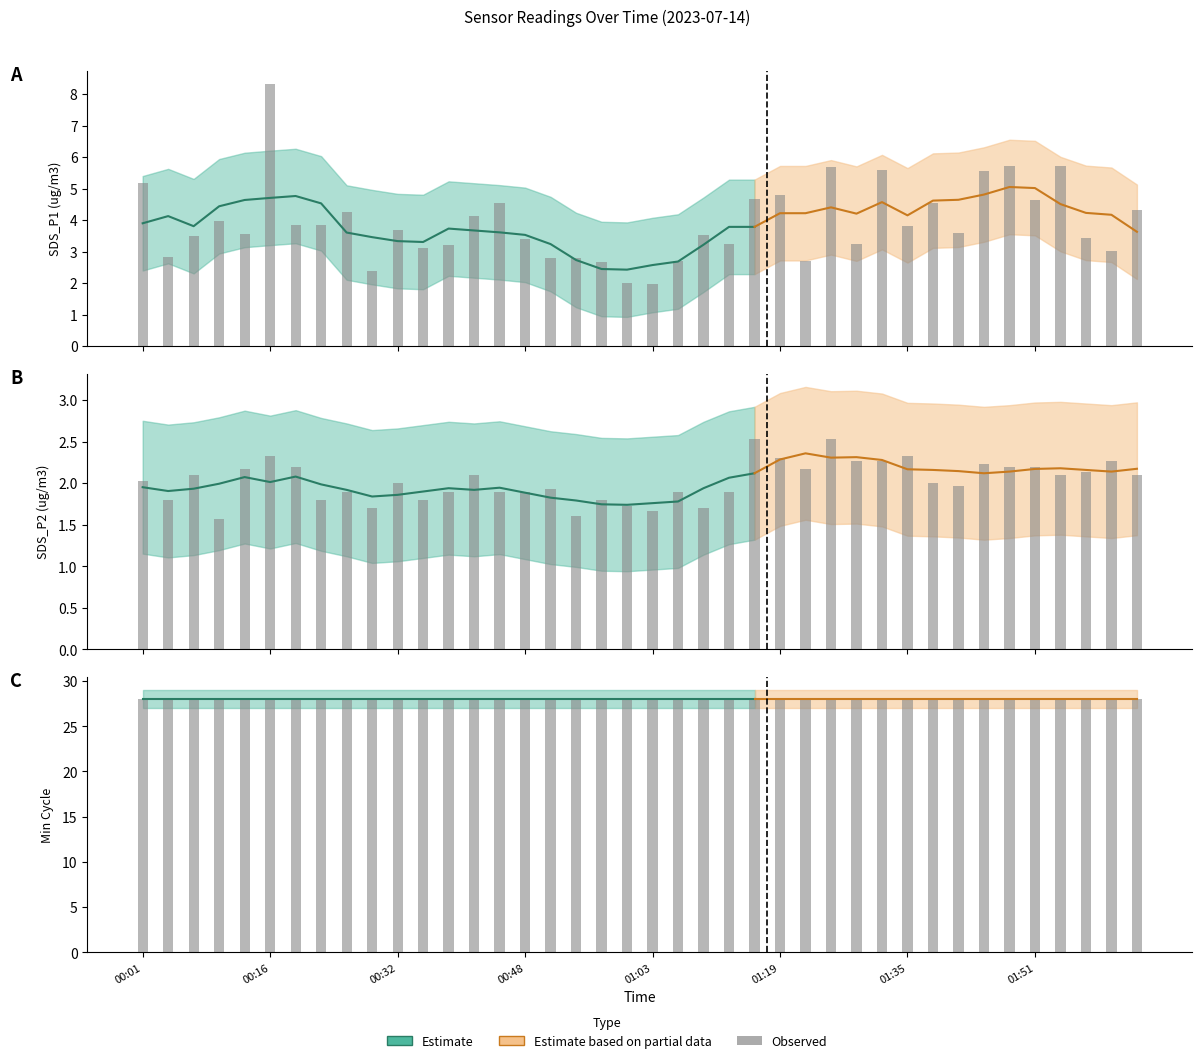

What is the value of the SDS_P2 bar at the 16th from the left?

1.9